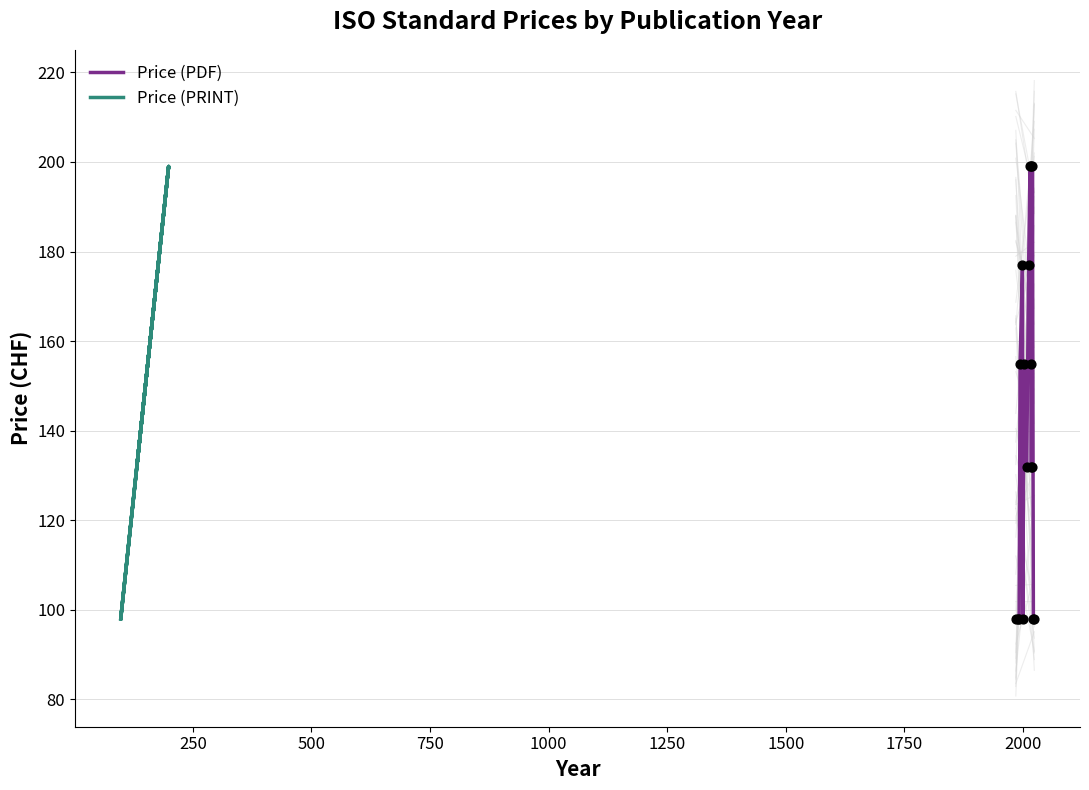

At how many categories does at least one series exceed 178?

3